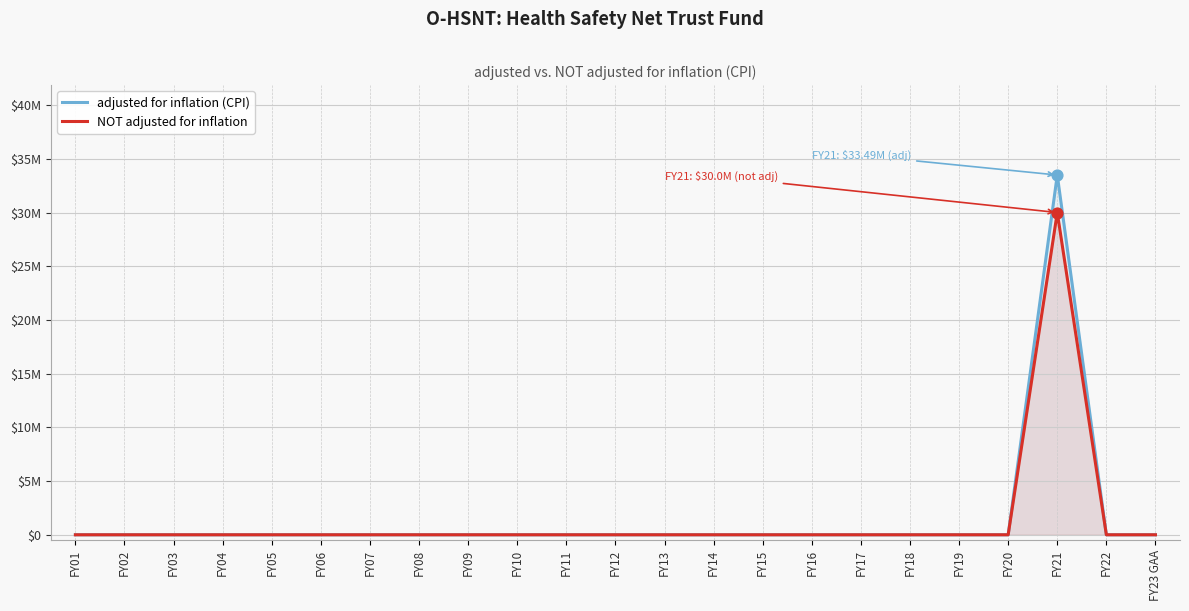

At which category is the sum across all series the highest?

FY21